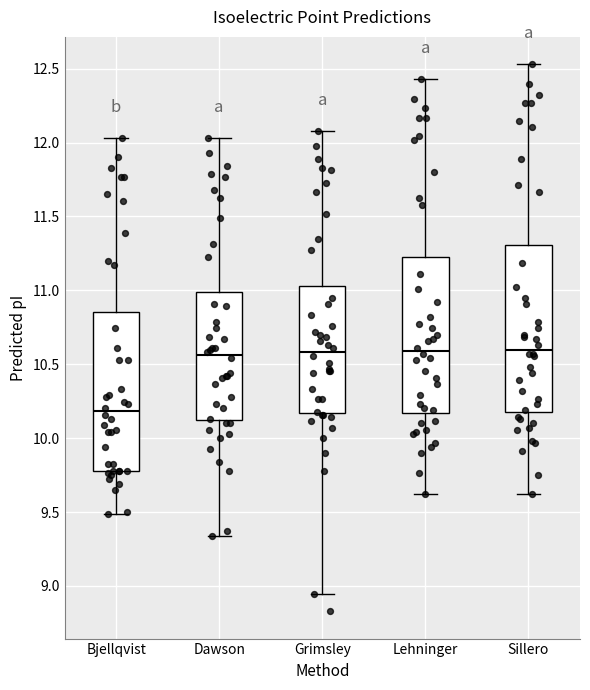

Reading left to right, transcribe this box plot: for each box, give where its median line is, the range the box spans, and where its two whiskers end, as read against the y-axis. The values are not printed on the chart, so give them approximately, as read against the axis.

Bjellqvist: median 10.20, box 9.80 to 10.85, whiskers 9.50 to 12.05
Dawson: median 10.55, box 10.10 to 11.00, whiskers 9.35 to 12.05
Grimsley: median 10.60, box 10.15 to 11.05, whiskers 8.95 to 12.10
Lehninger: median 10.60, box 10.15 to 11.25, whiskers 9.60 to 12.45
Sillero: median 10.60, box 10.20 to 11.30, whiskers 9.60 to 12.55